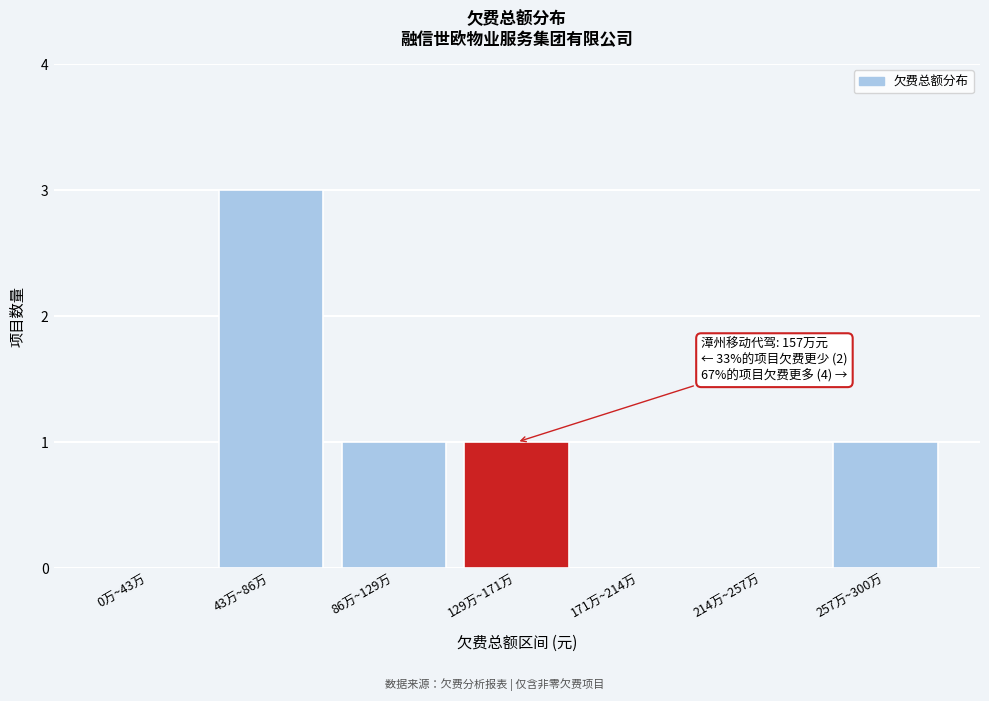

Reading left to right, what are all the values shown in this chart?

0万~43万=0	43万~86万=3	86万~129万=1	129万~171万=1	171万~214万=0	214万~257万=0	257万~300万=1